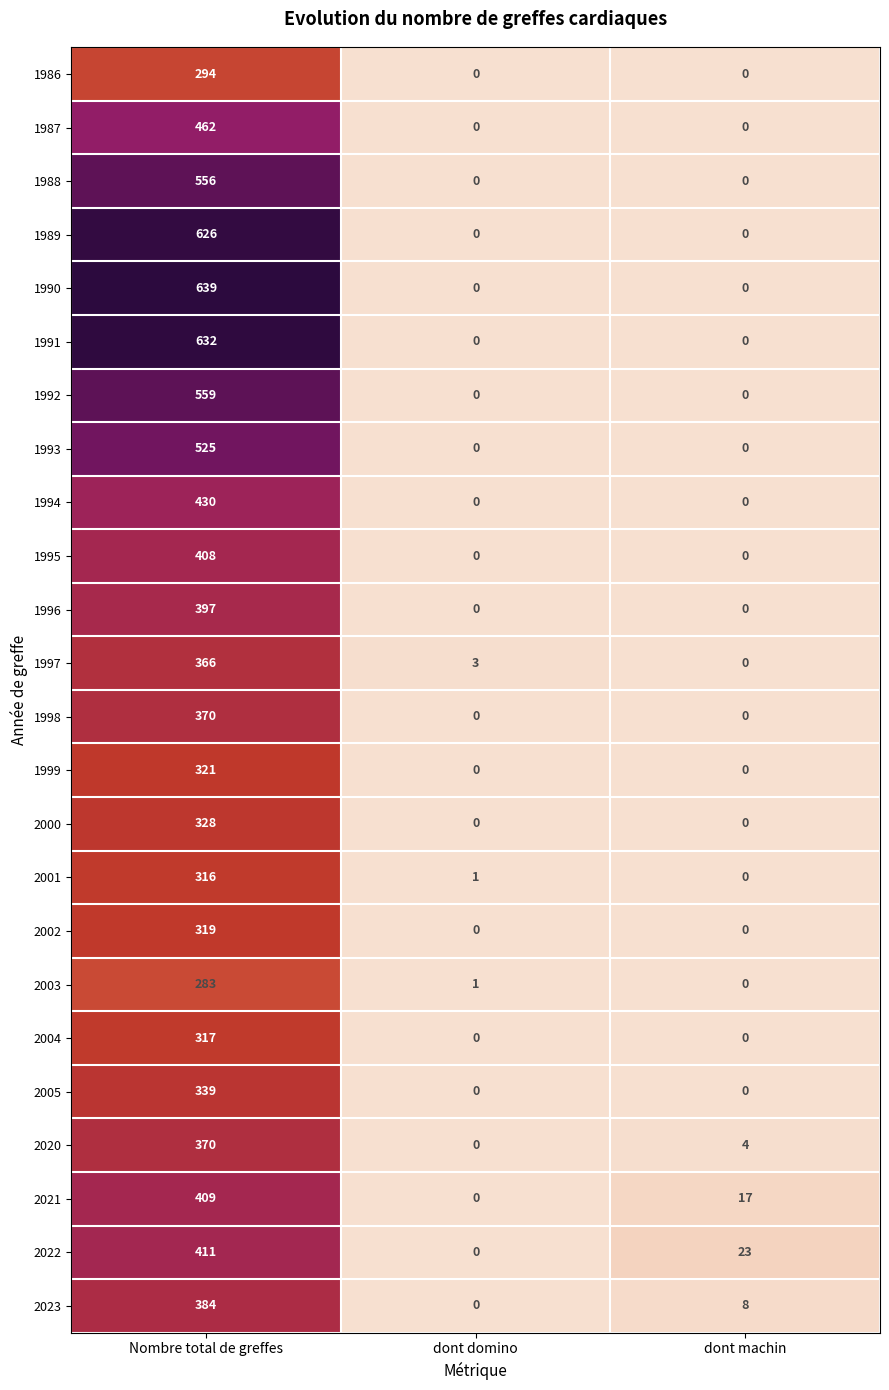

What is the spread (max minus min) of values at dont machin?

23